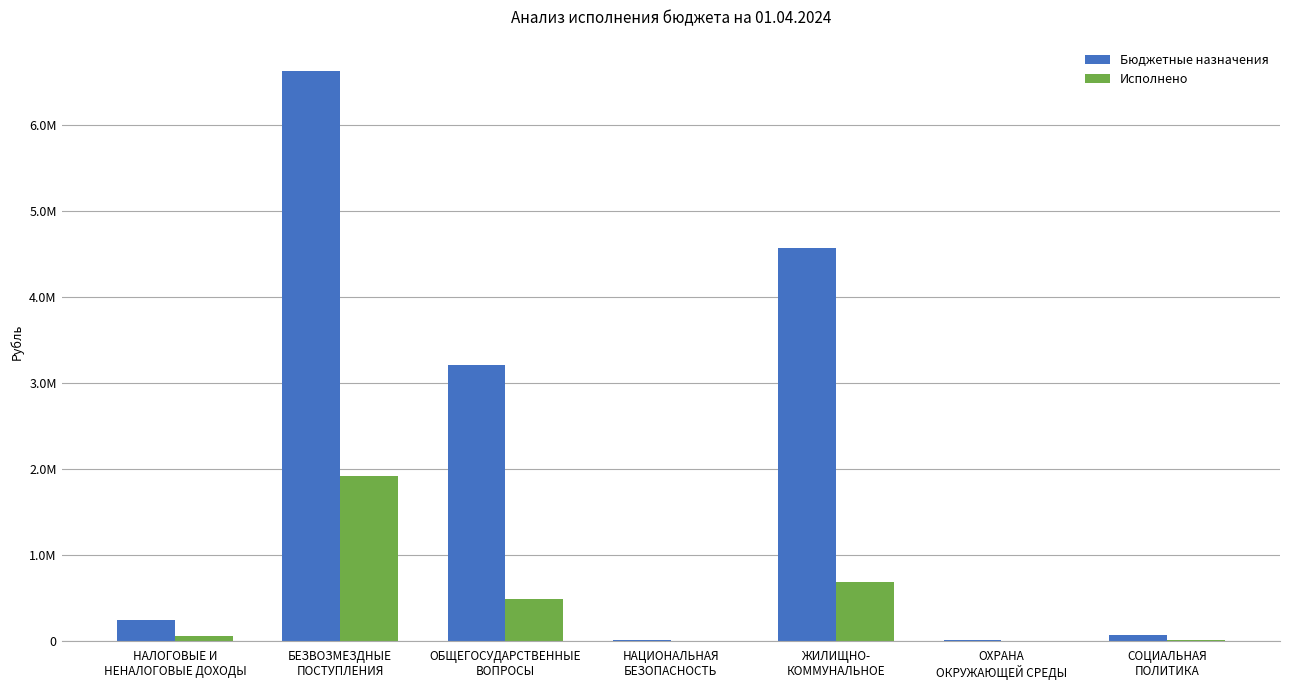

What are all the series names shown in the legend?

Бюджетные назначения, Исполнено